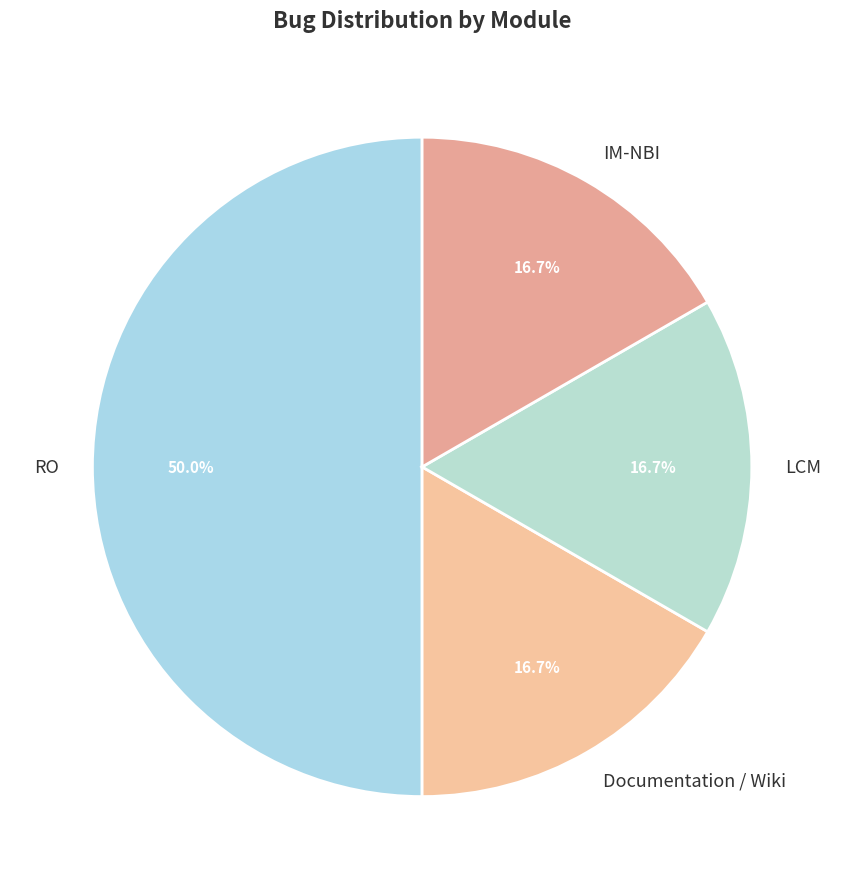

Count the number of slices in the pie.

4